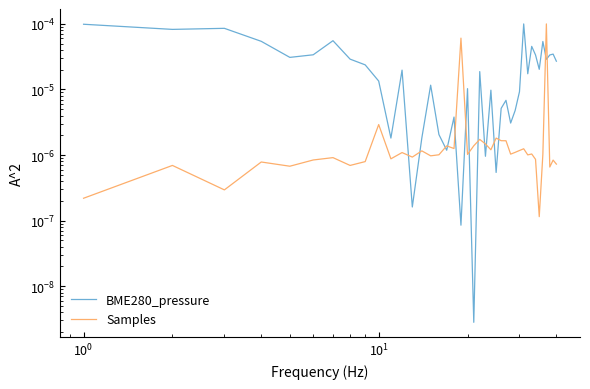

Is it true that Samples equals 0.0 at 32?

False